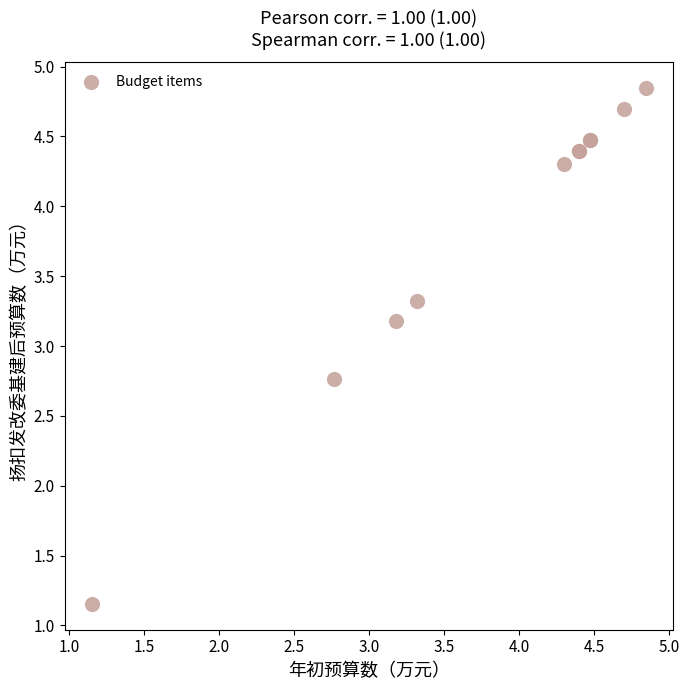

What Y value in the scatter plot is closest to 2?

2.8